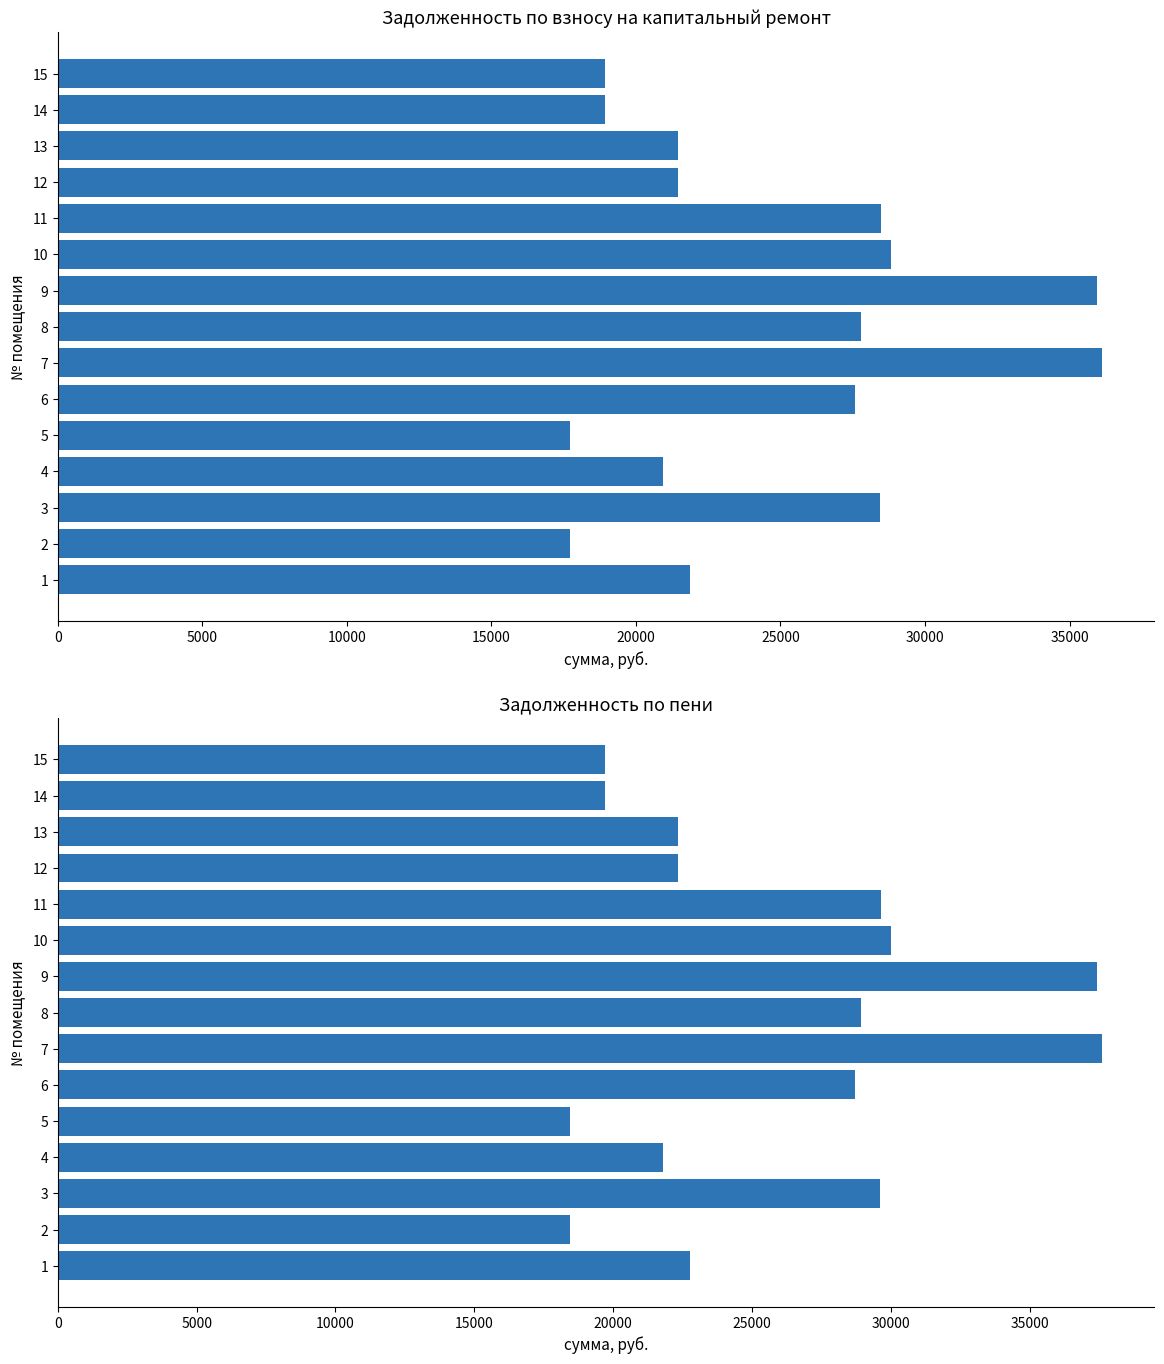

How many series are shown in this chart?

2